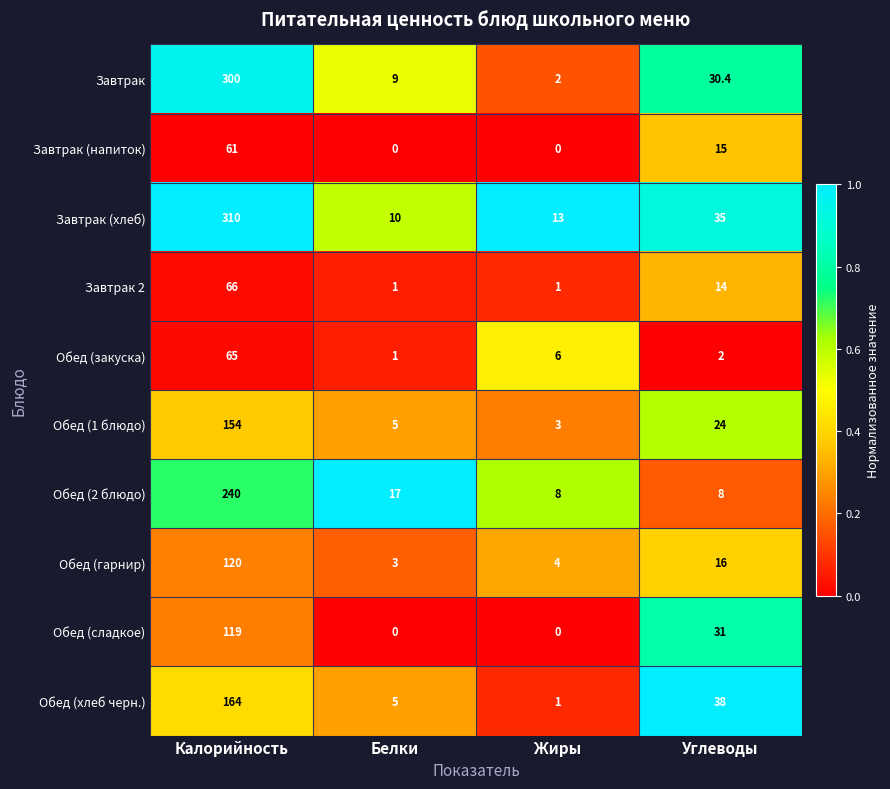

What is the difference between the highest and lowest values at Жиры?

13.0